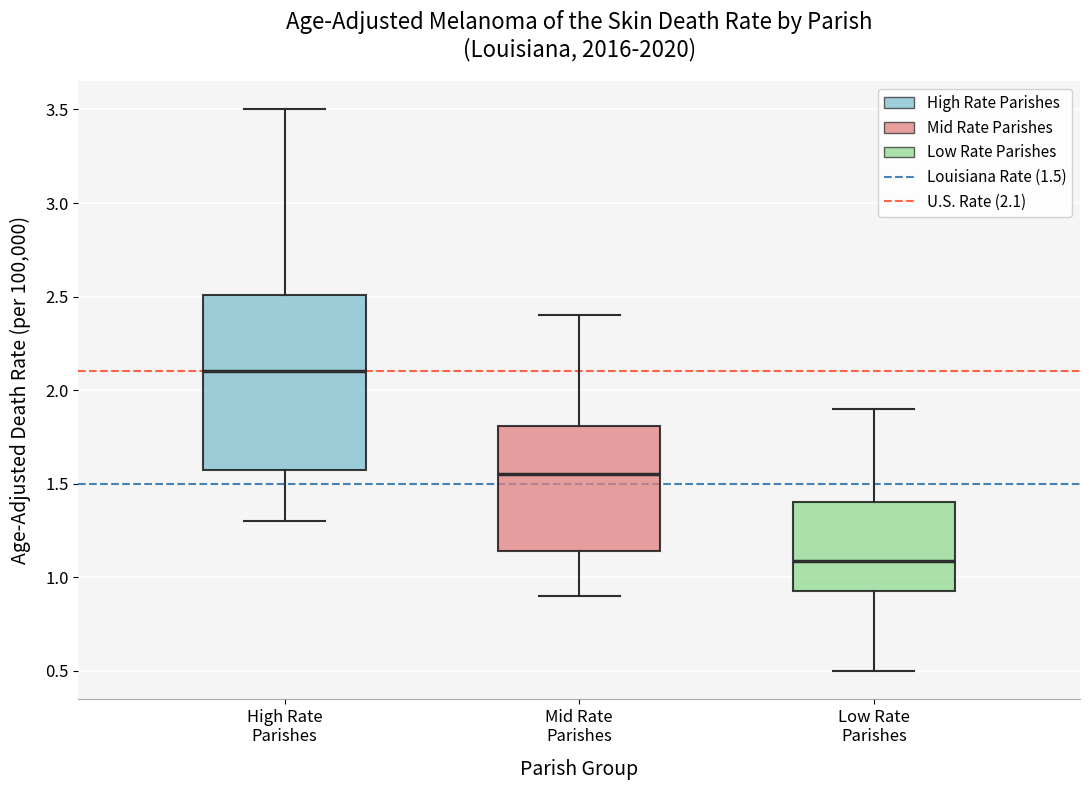

Where is the lower edge of the box for High Rate Parishes on the y-axis? The values are not printed on the chart, so give them approximately, as read against the axis.

1.55